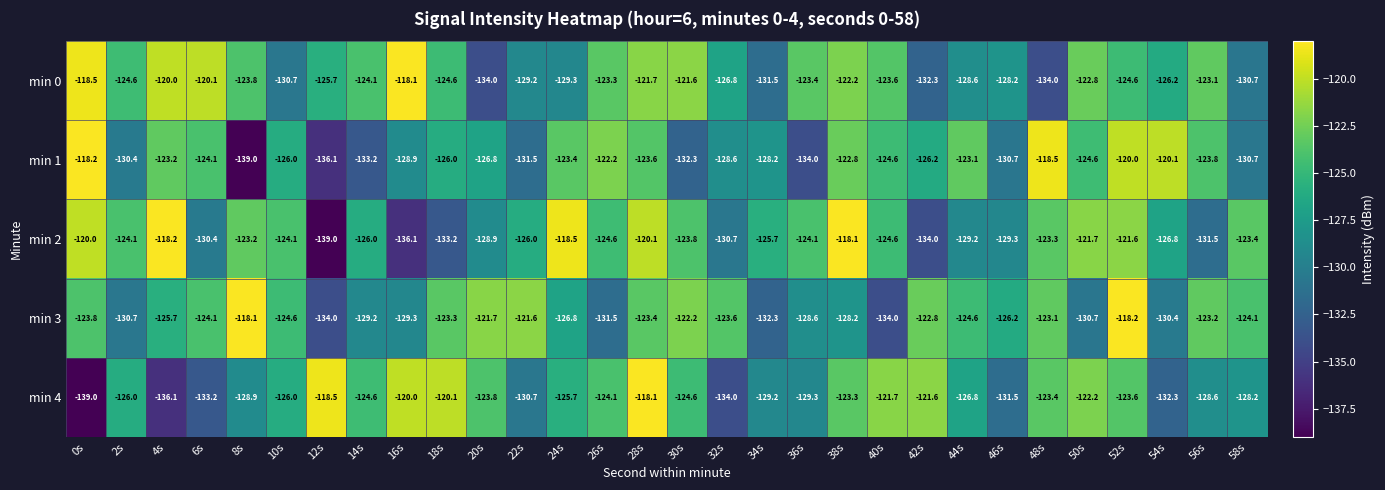

Between 34s and 38s, which series saw the biggest shift?

min 0